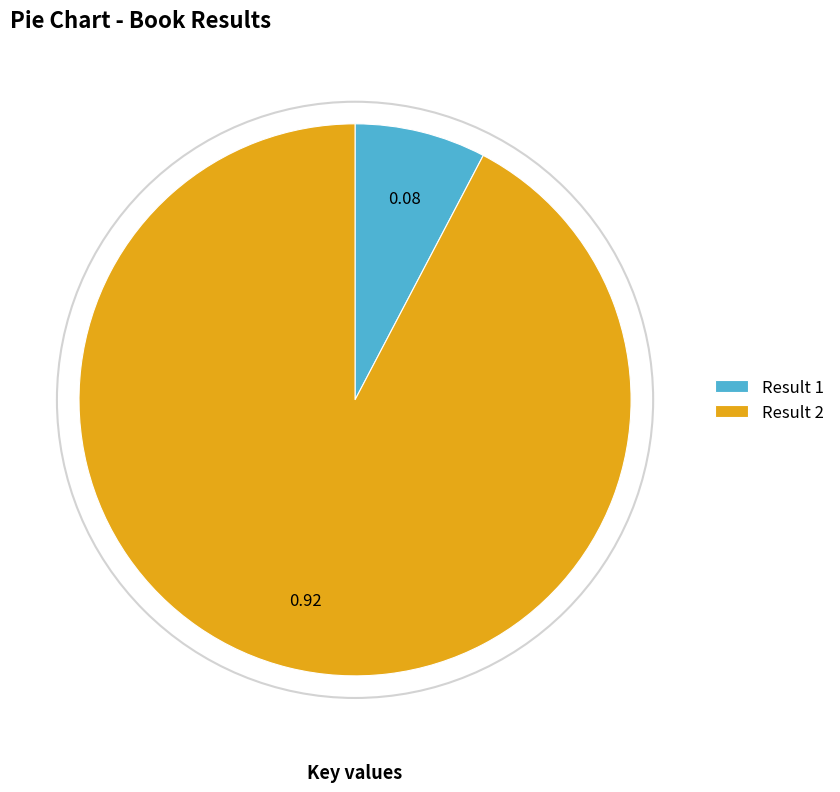

Approximately how many times larger is the value at Result 2 compared to Result 1?

12.0